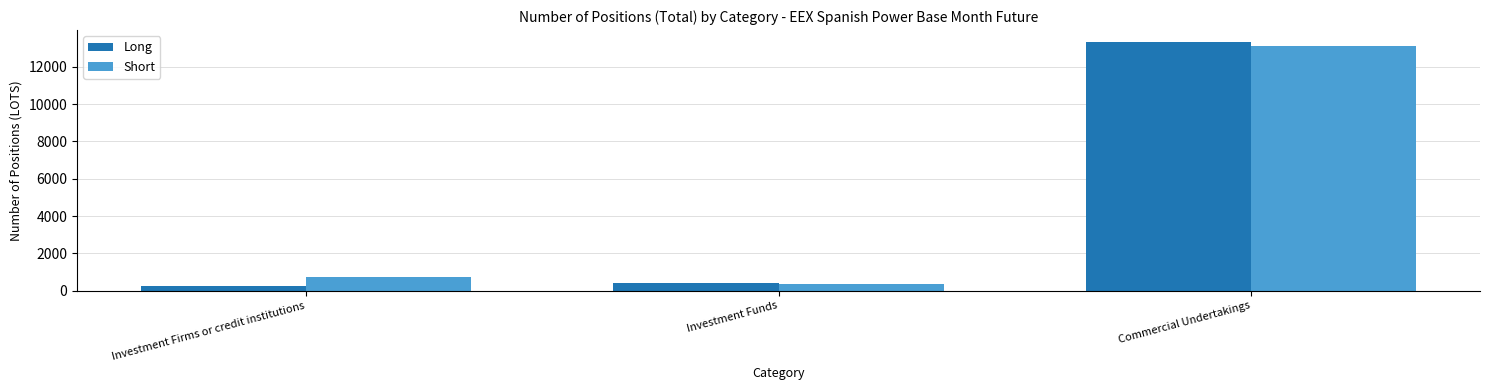

Which series changed the most between Investment Funds and Commercial Undertakings?

Long